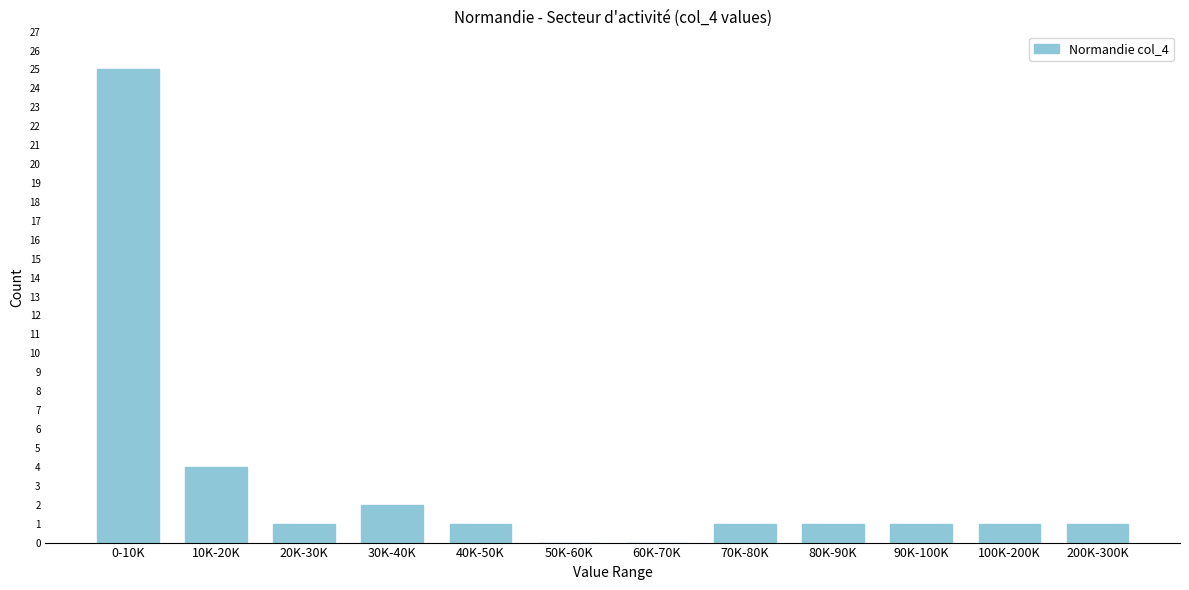

Reading right to left, what are all the values shown in this chart?

200K-300K=1	100K-200K=1	90K-100K=1	80K-90K=1	70K-80K=1	60K-70K=0	50K-60K=0	40K-50K=1	30K-40K=2	20K-30K=1	10K-20K=4	0-10K=25